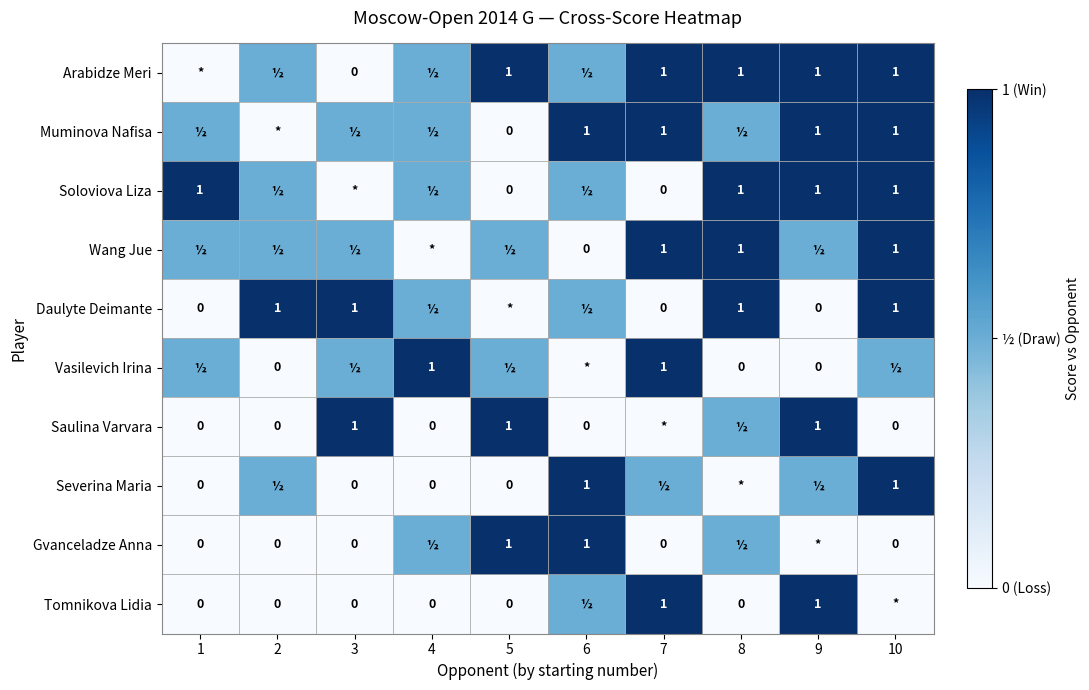

Between 5 and 2, which is larger?

5